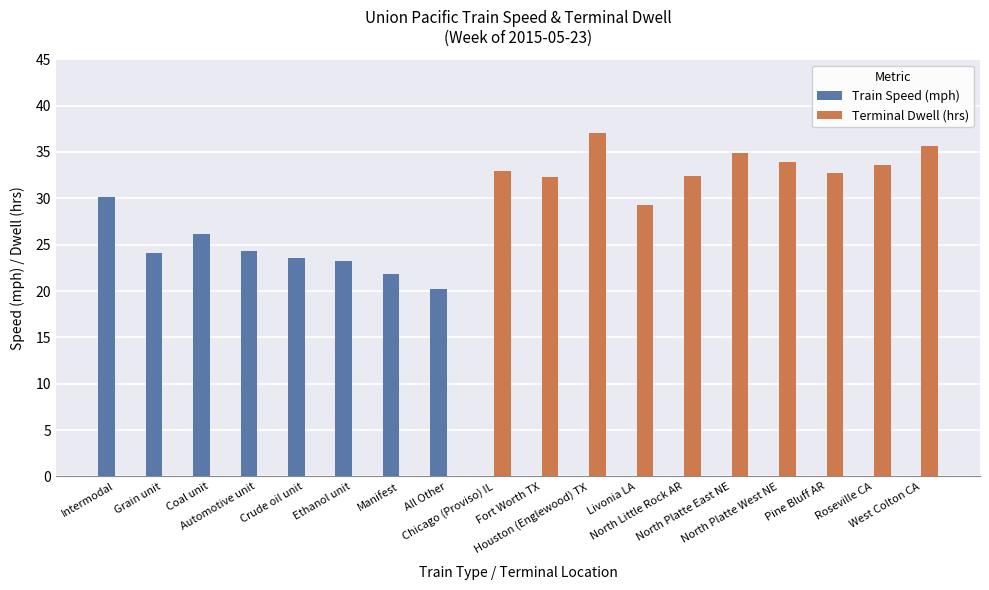

Which series has the largest total across all categories?

Terminal Dwell (hrs)